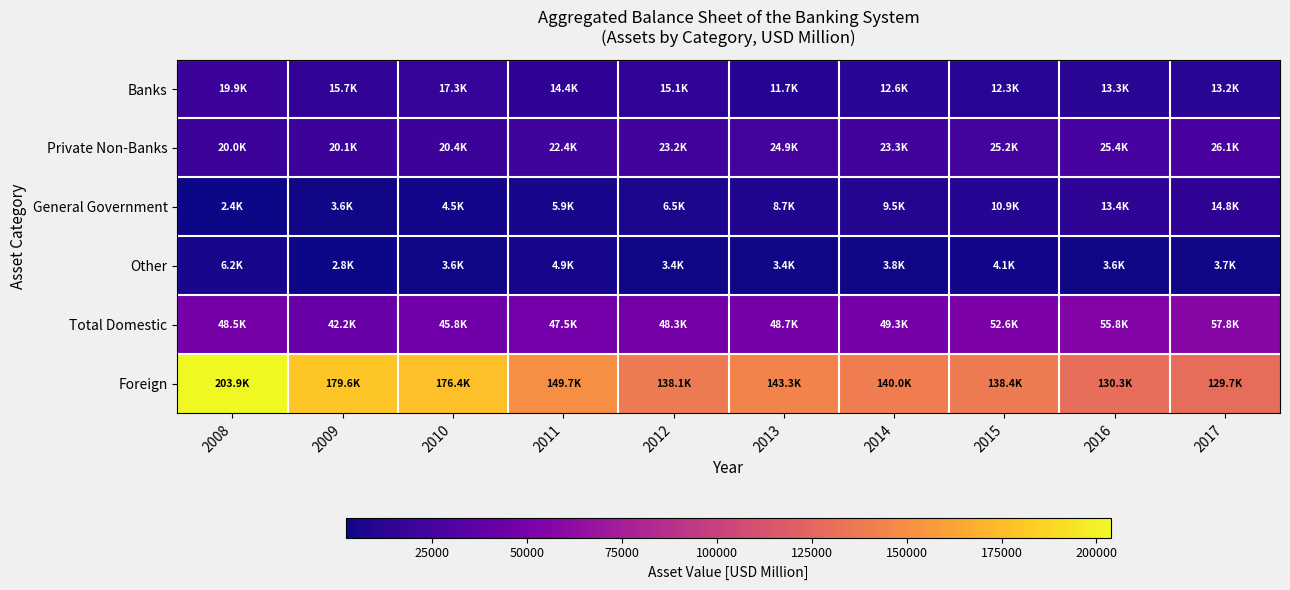

What is the greatest value displayed?

203862.3